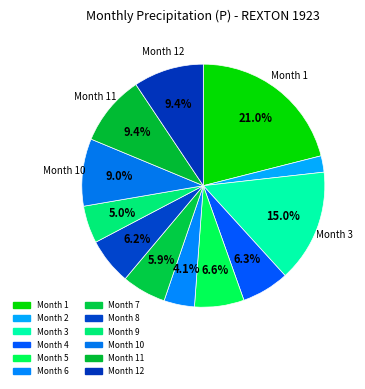

Is there a majority slice in this chart?

No